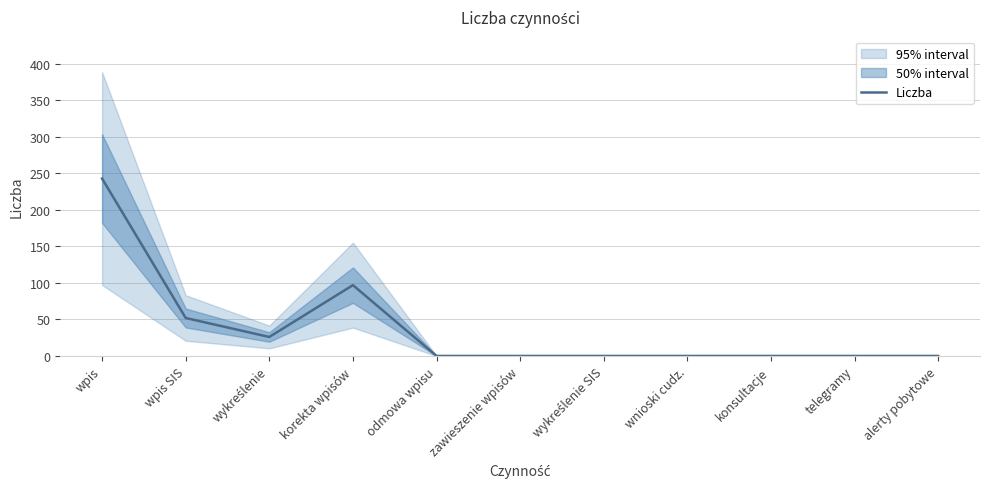

List the labels in order of value, smallest first.

odmowa wpisu, zawieszenie wpisów, wykreślenie SIS, wnioski cudz., konsultacje, telegramy, alerty pobytowe, wykreślenie, wpis SIS, korekta wpisów, wpis